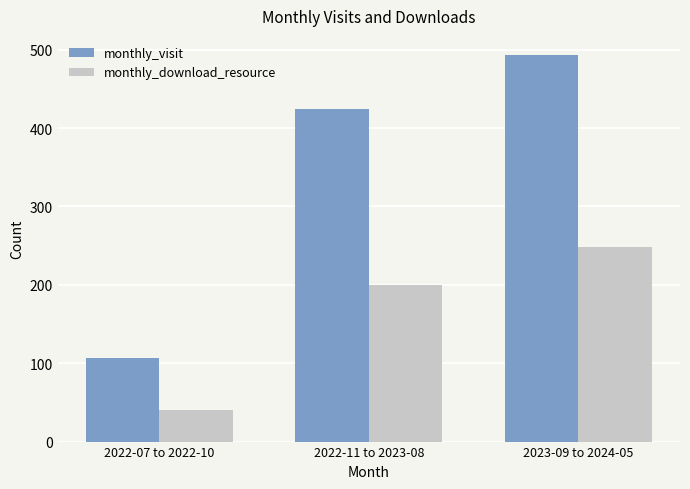

How many values in the monthly_visit series are below 424?

1